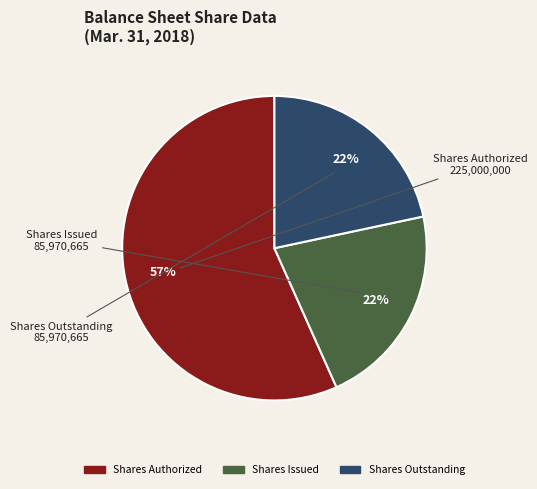

To the nearest percent, what is the average slice percentage?

33%